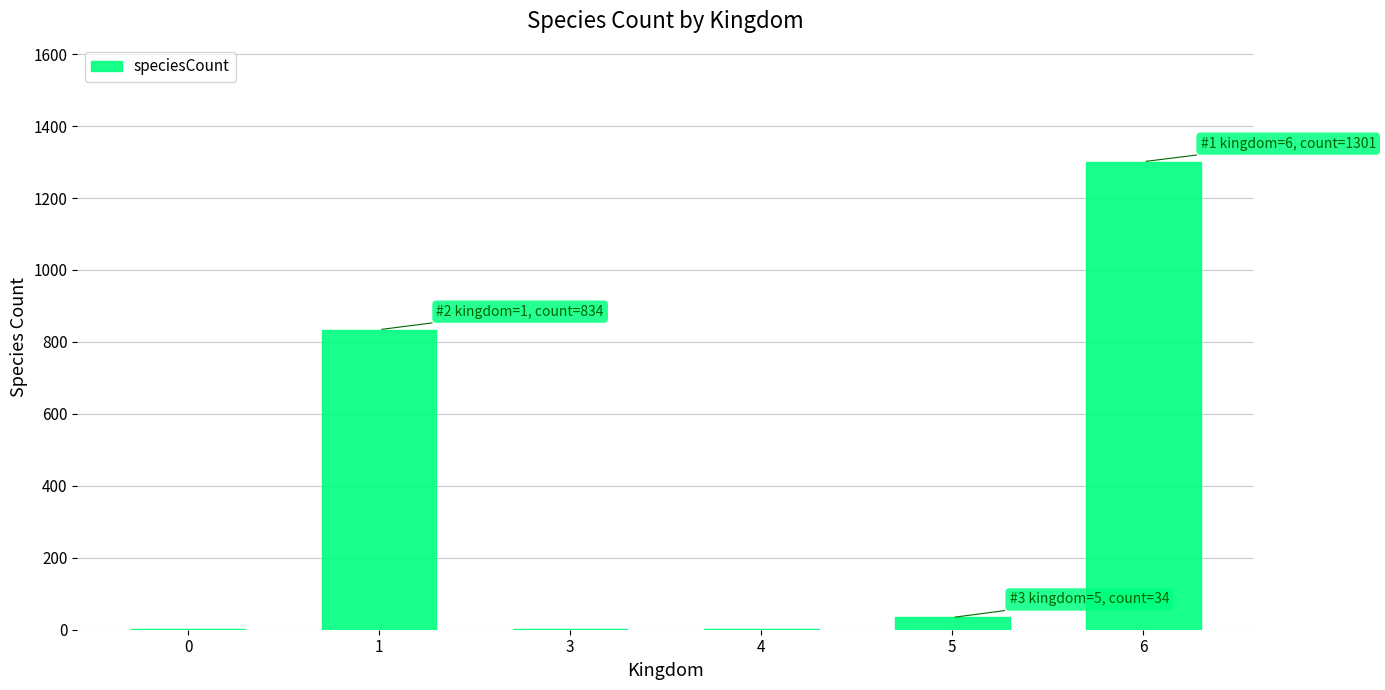

How many distinct data groups are displayed?

1